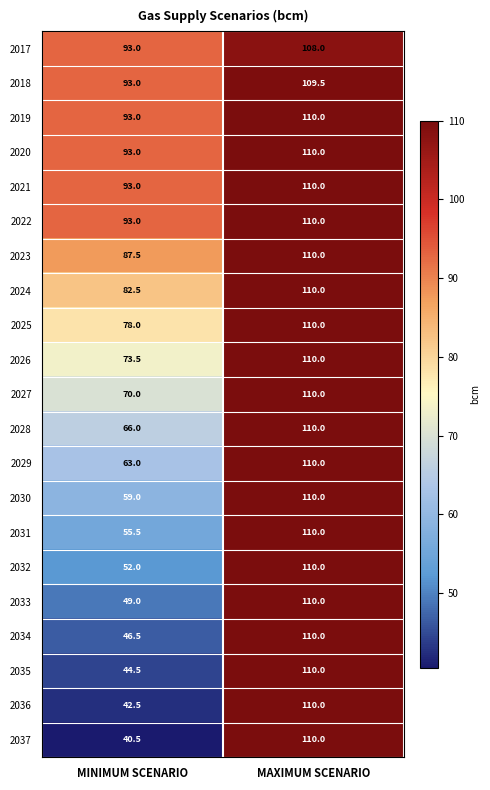

What is the total value across all series at MAXIMUM SCENARIO?

2307.5